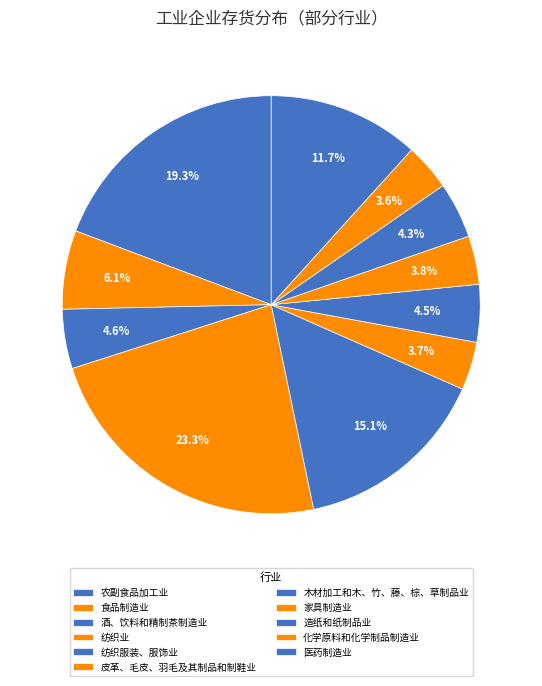

How many slices are in this pie chart?

11